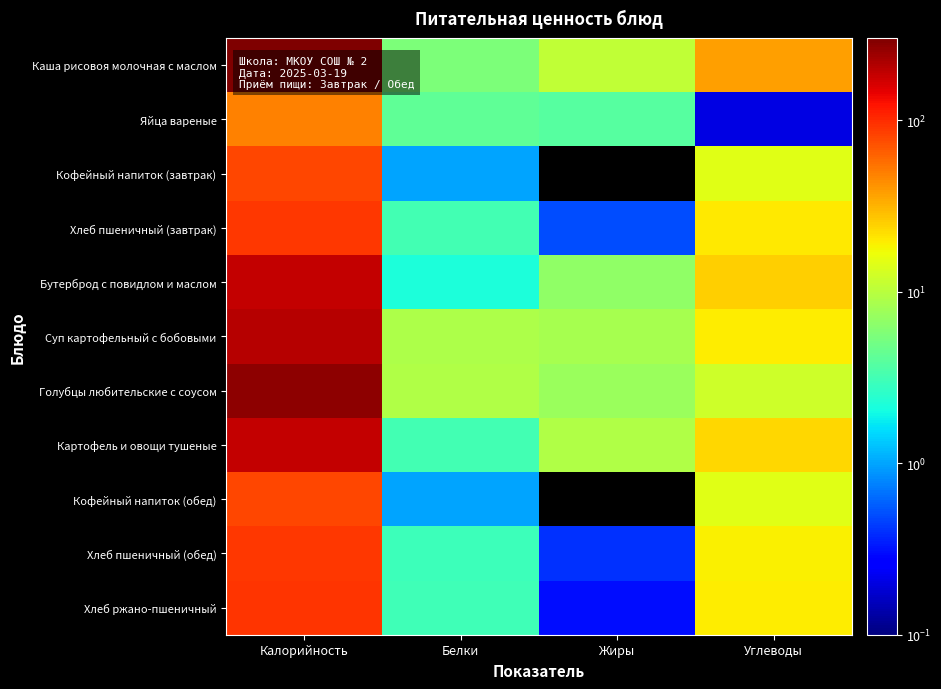

Reading left to right, transcribe all the data shown in this chart.

Каша рисовоя молочная с маслом: Калорийность=301.7	Белки=5.6	Жиры=10.9	Углеводы=38.2
Яйца вареные: Калорийность=49.1	Белки=4.2	Жиры=3.8	Углеводы=0.2
Кофейный напиток (завтрак): Калорийность=80.8	Белки=1.0	Жиры=0.0	Углеводы=14.6
Хлеб пшеничный (завтрак): Калорийность=91.6	Белки=3.2	Жиры=0.5	Углеводы=20.0
Бутерброд с повидлом и маслом: Калорийность=183.6	Белки=2.2	Жиры=6.8	Углеводы=25.1
Суп картофельный с бобовыми: Калорийность=201.7	Белки=9.0	Жиры=8.3	Углеводы=19.6
Голубцы любительские с соусом: Калорийность=271.1	Белки=9.3	Жиры=7.3	Углеводы=12.2
Картофель и овощи тушеные: Калорийность=185.2	Белки=3.2	Жиры=9.1	Углеводы=23.5
Кофейный напиток (обед): Калорийность=80.8	Белки=1.0	Жиры=0.0	Углеводы=14.6
Хлеб пшеничный (обед): Калорийность=91.6	Белки=3.0	Жиры=0.4	Углеводы=19.0
Хлеб ржано-пшеничный: Калорийность=94.3	Белки=3.1	Жиры=0.3	Углеводы=19.5